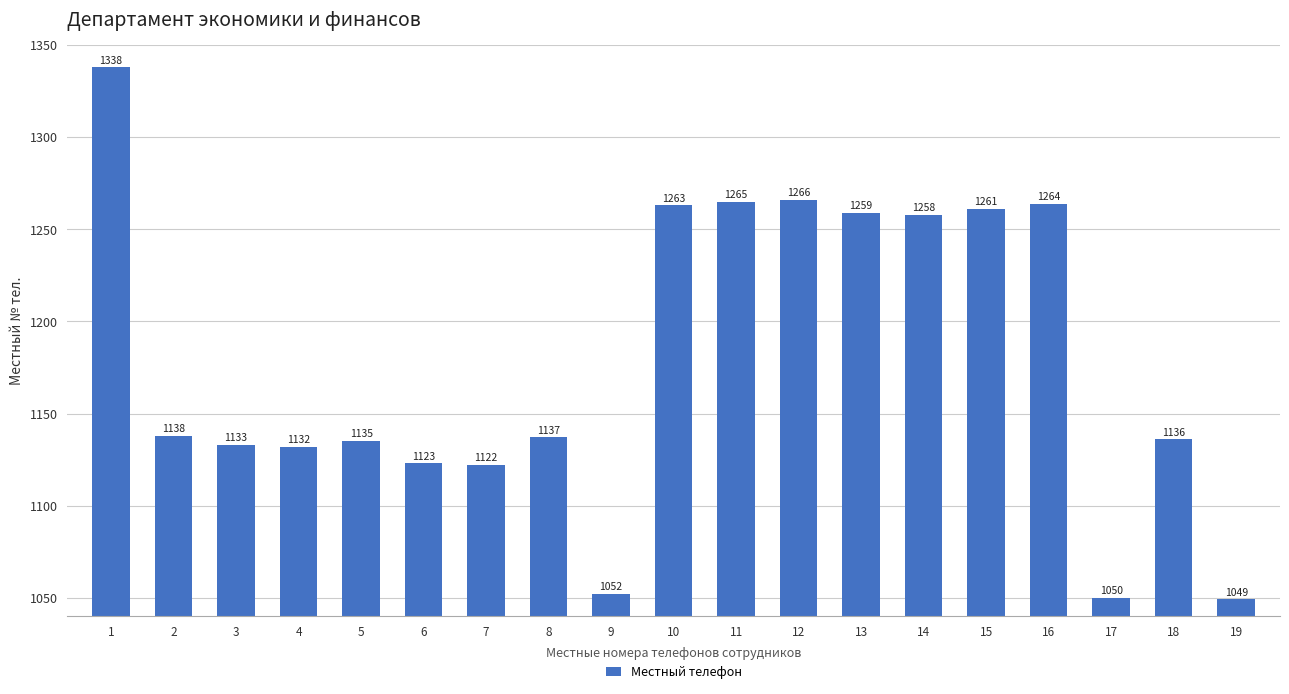

Approximately how many times larger is the value at 13 compared to 7?

1.1